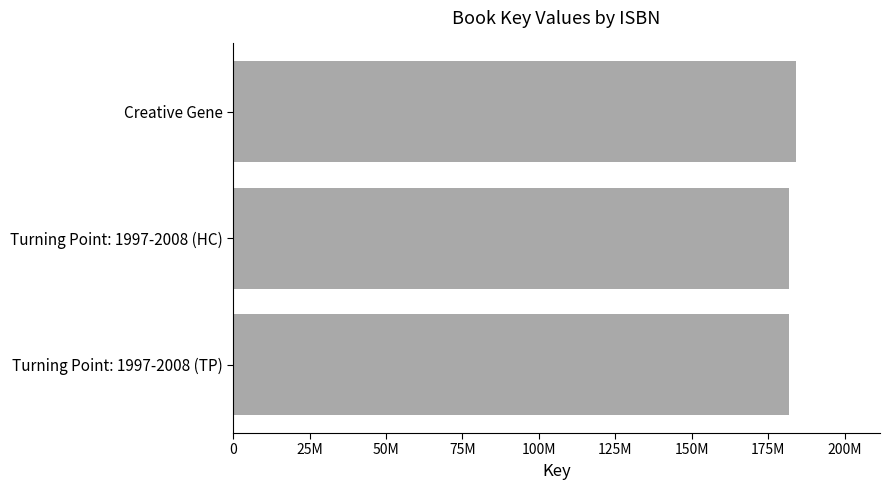

Does the chart contain any negative values?

No